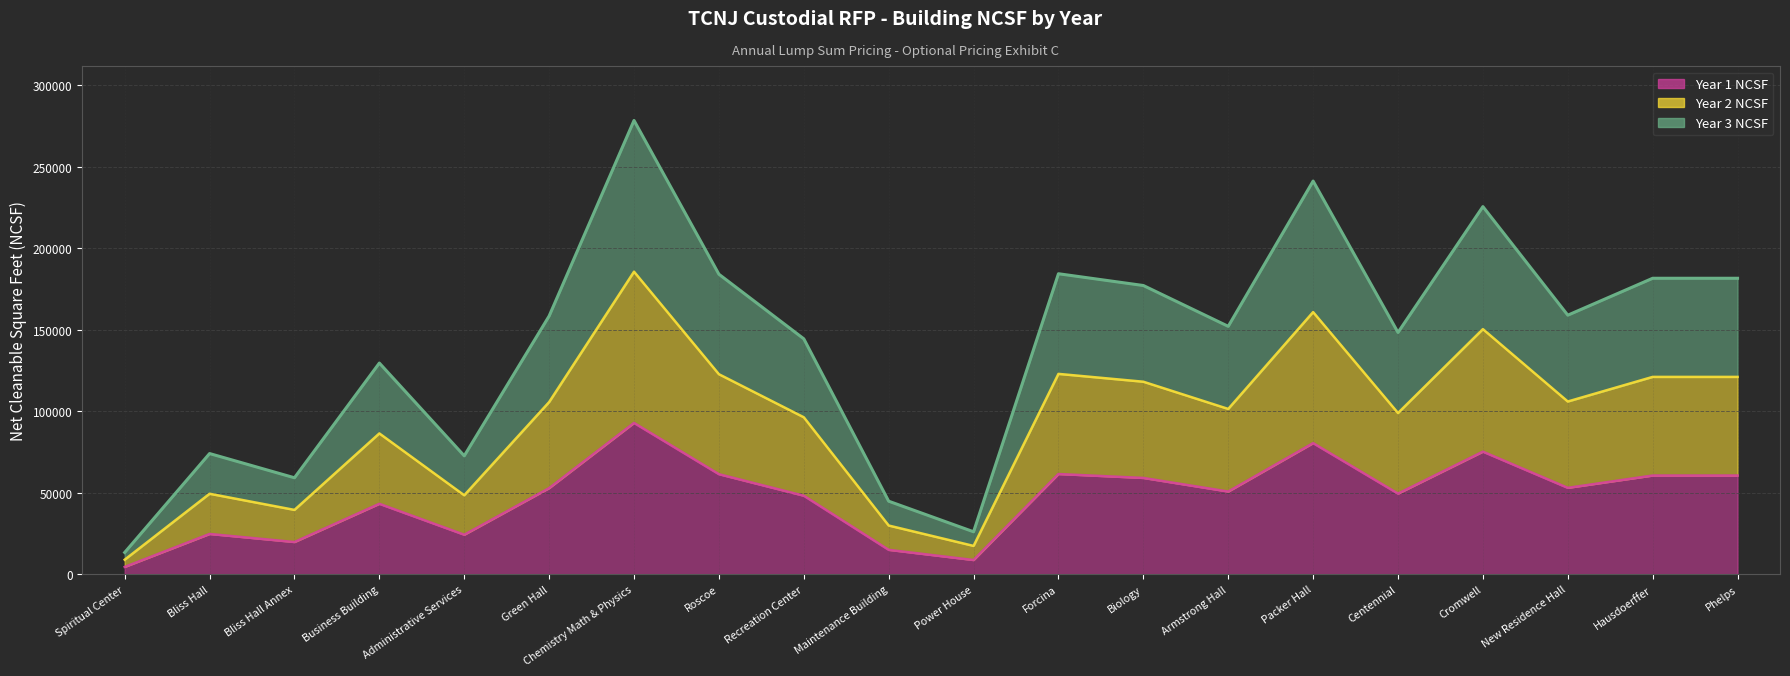

Which series has the largest total across all categories?

Year 1 NCSF